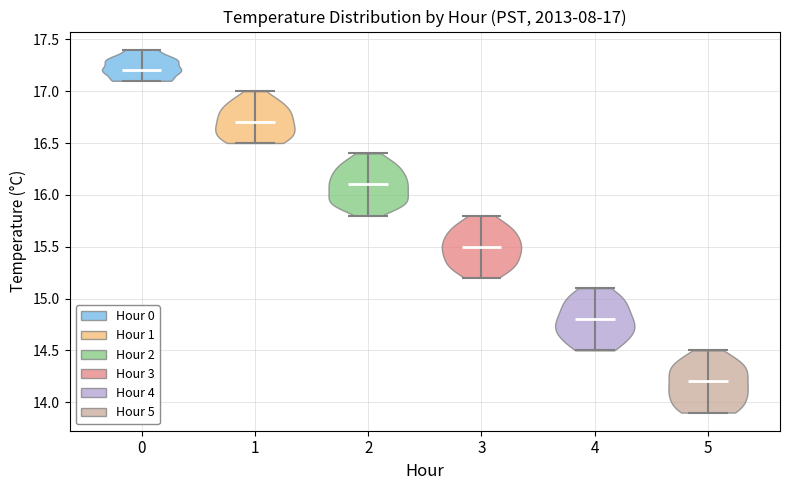

Which violin has the lowest median line?

5